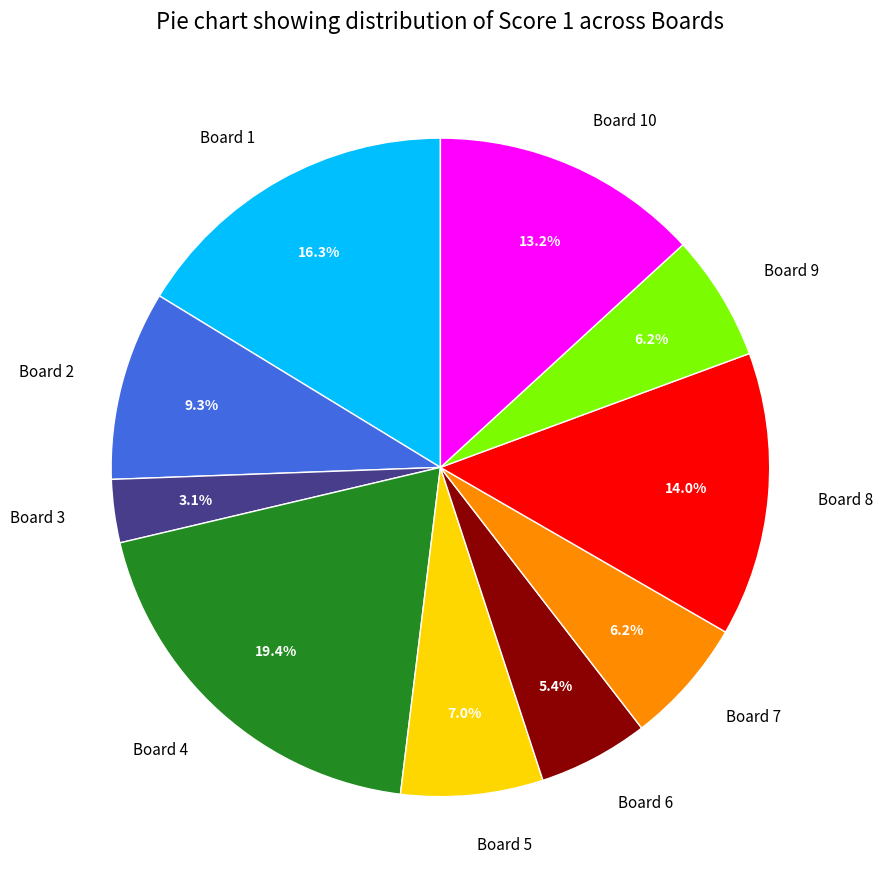

What is the largest slice in the pie chart?

Board 4